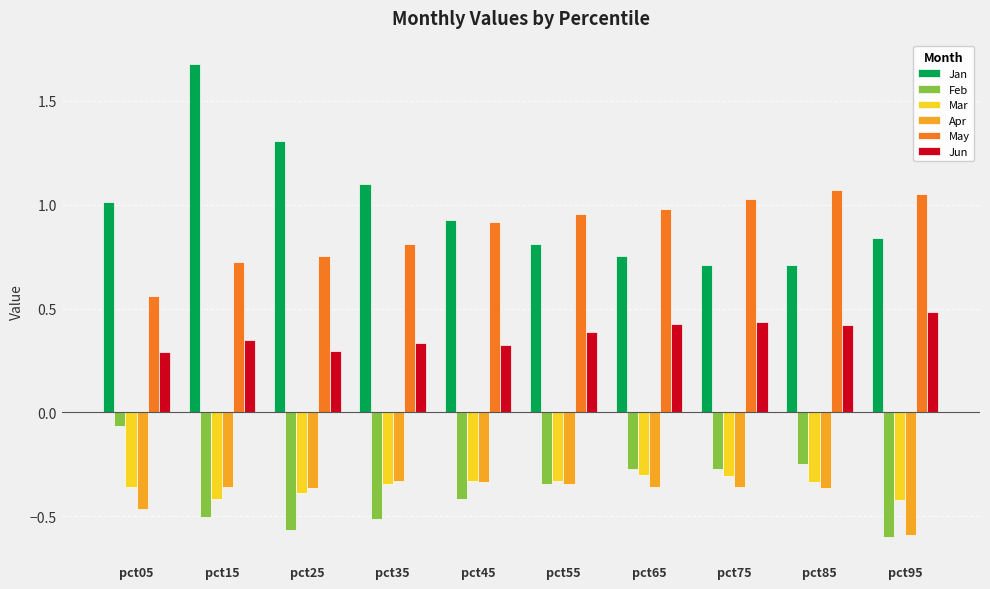

At which category does the chart reach its peak across all series?

pct15